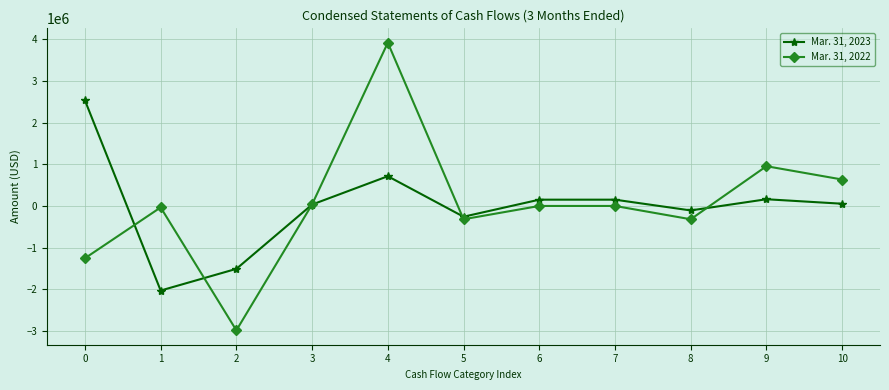

Is it true that Mar. 31, 2022 equals -34903 at 1?

True